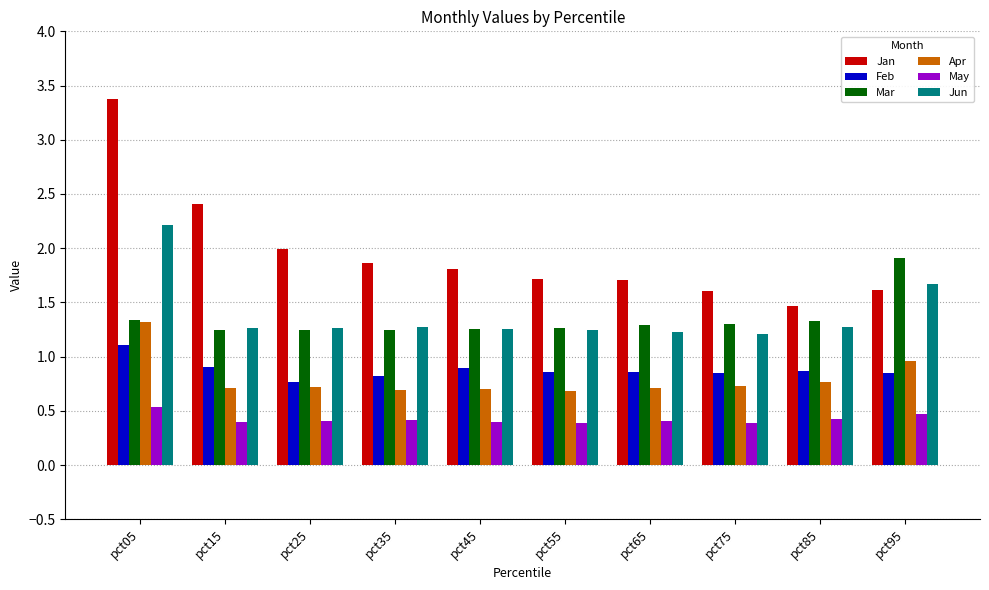

List the series in order of their peak value, lowest first.

May, Feb, Apr, Mar, Jun, Jan